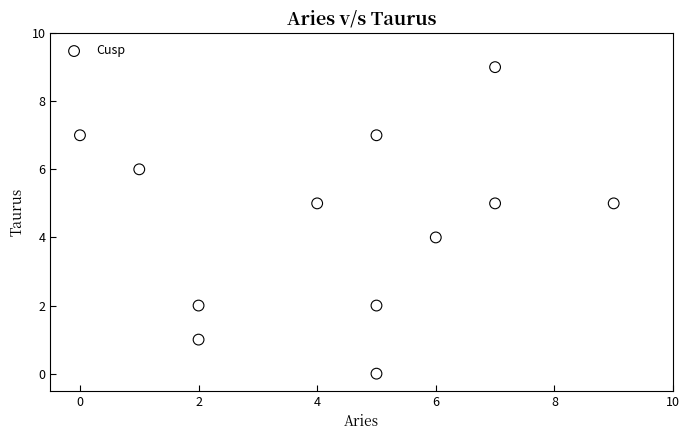

What is the average Y value?

4